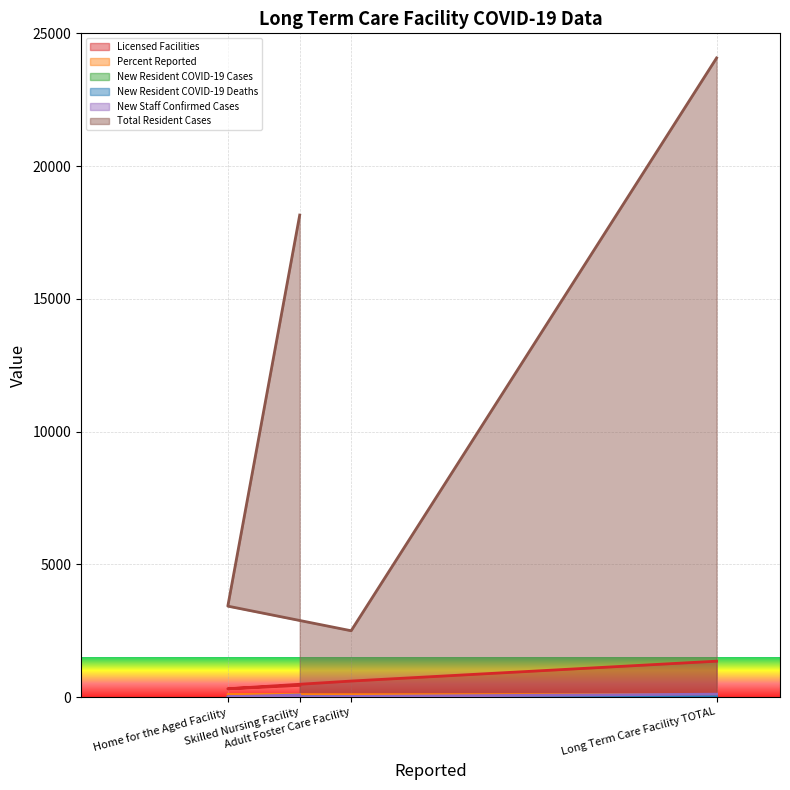

What is the sum of all Total Resident Cases values?

48146